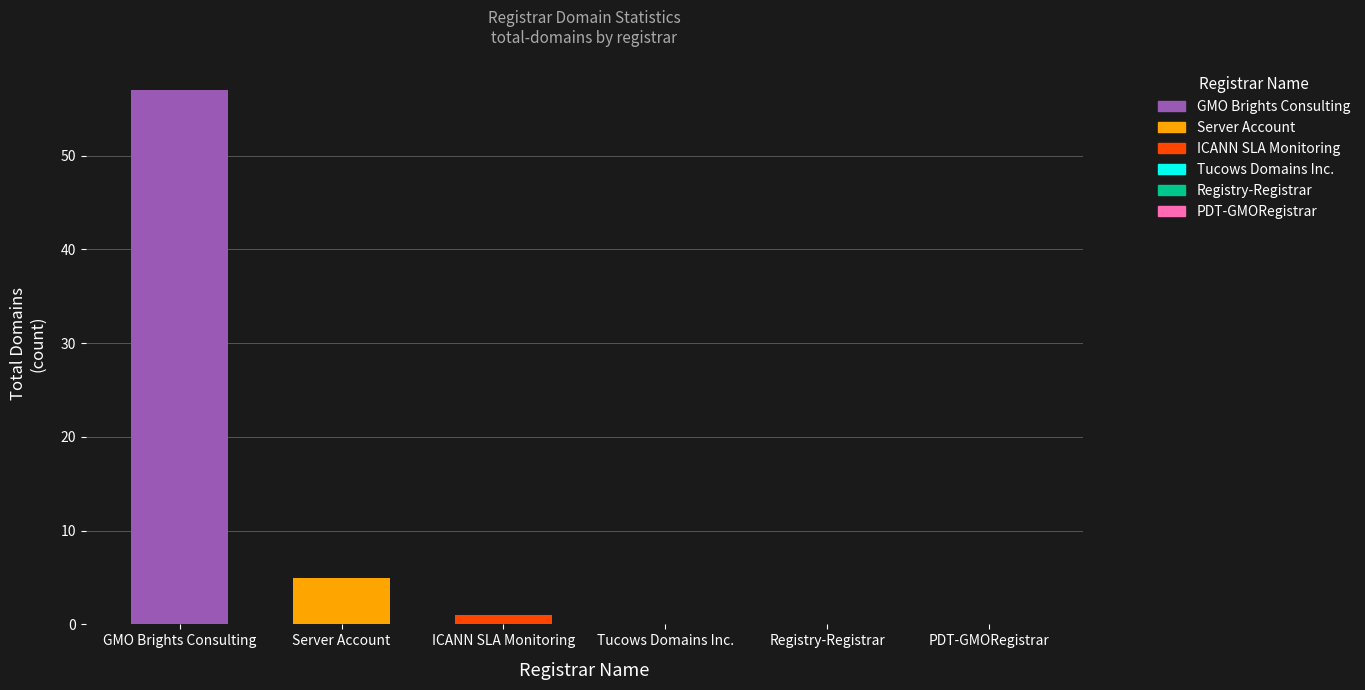

Is it true that Server Account equals 9 at Server Account?

False